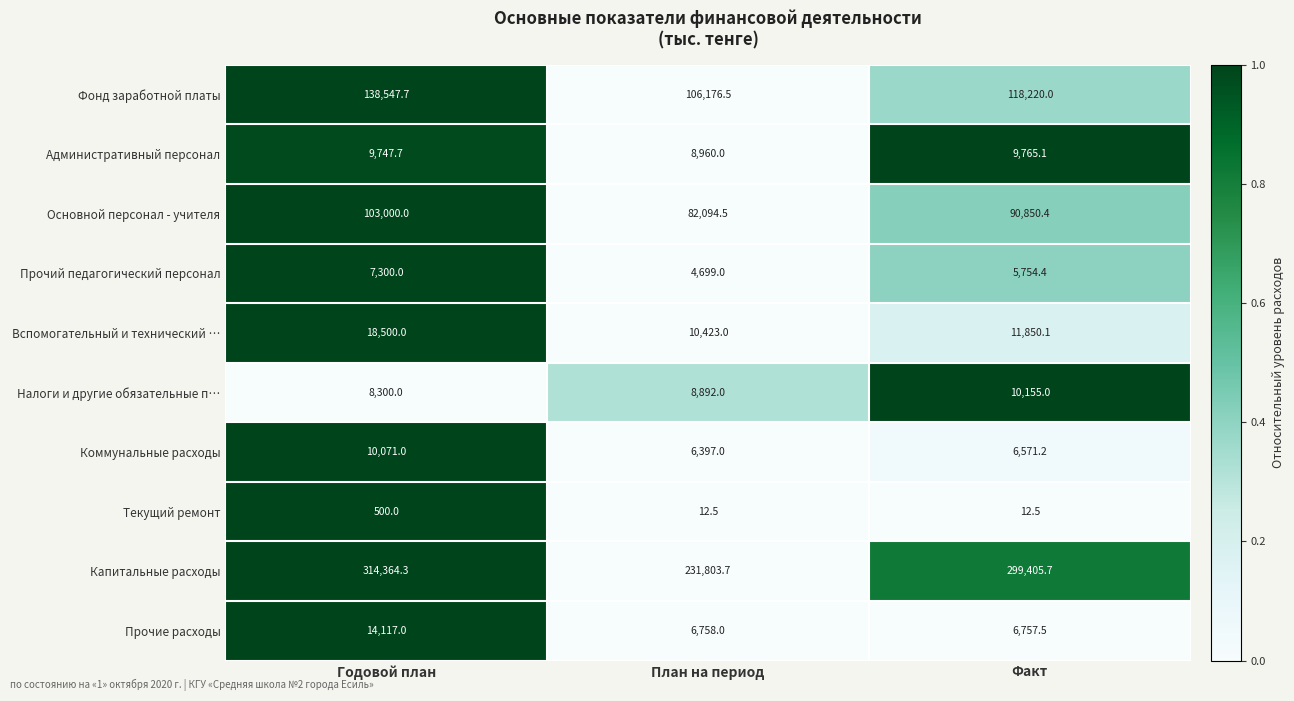

At which label does Фонд заработной платы first exceed 118220?

Годовой план